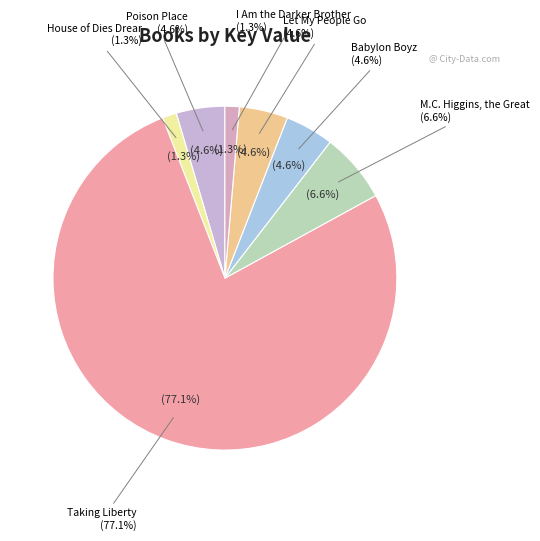

What is the change in value from M.C. Higgins, the Great (1523267) to Babylon Boyz (1061707)?

-461560